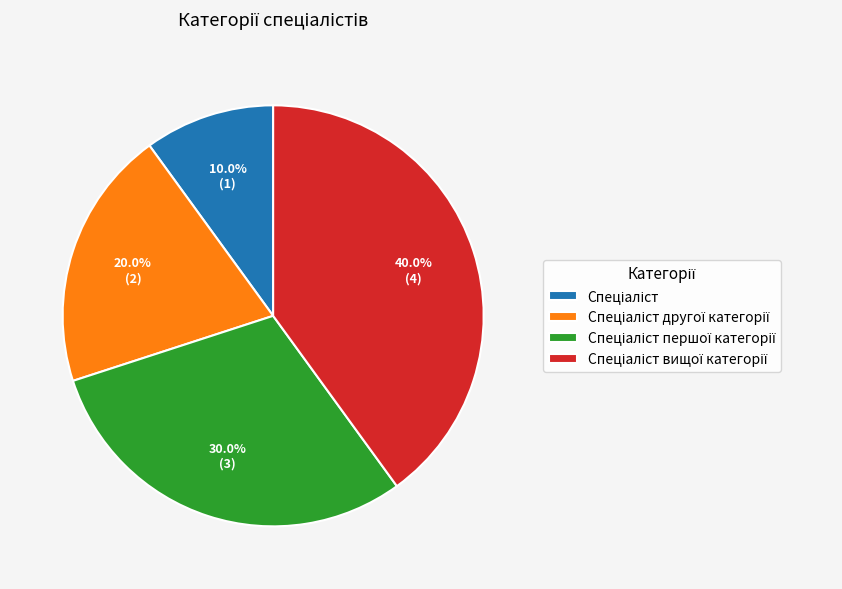

Is there a majority slice in this chart?

No